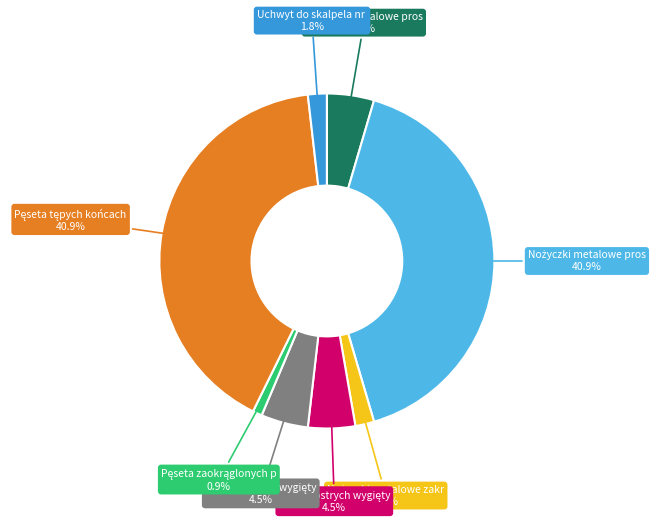

Is there a majority slice in this chart?

No